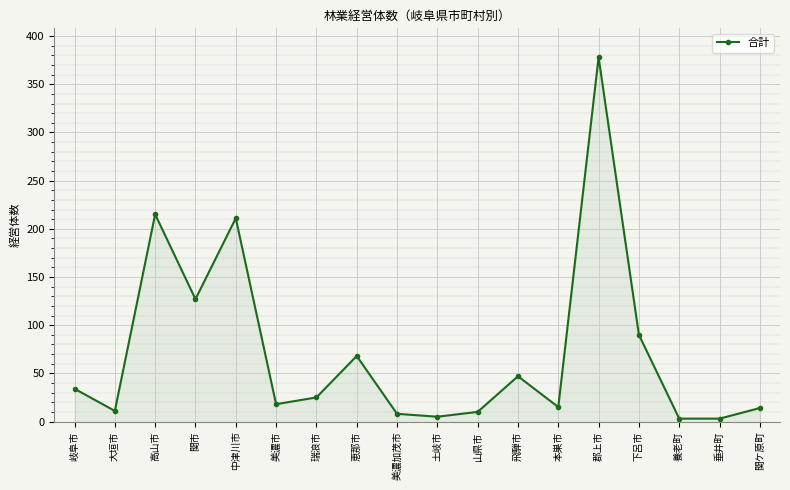

List the labels in order of value, largest first.

郡上市, 高山市, 中津川市, 関市, 下呂市, 恵那市, 飛騨市, 岐阜市, 瑞浪市, 美濃市, 本巣市, 関ケ原町, 大垣市, 山県市, 美濃加茂市, 土岐市, 養老町, 垂井町